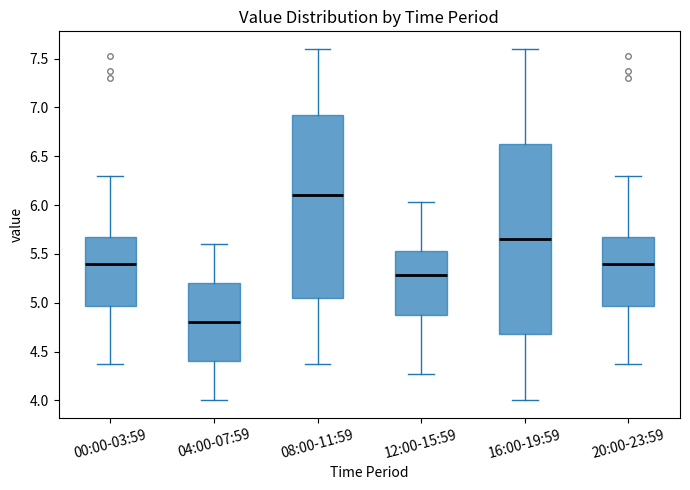

Reading left to right, read every box against the y-axis: the position of its median line, the range the box covers, and the ends of its whiskers. The values are not printed on the chart, so give them approximately, as read against the axis.

00:00-03:59: median 5.40, box 4.95 to 5.65, whiskers 4.35 to 6.30
04:00-07:59: median 4.80, box 4.40 to 5.20, whiskers 4.00 to 5.60
08:00-11:59: median 6.10, box 5.05 to 6.95, whiskers 4.35 to 7.60
12:00-15:59: median 5.30, box 4.85 to 5.55, whiskers 4.25 to 6.05
16:00-19:59: median 5.65, box 4.70 to 6.65, whiskers 4.00 to 7.60
20:00-23:59: median 5.40, box 4.95 to 5.65, whiskers 4.35 to 6.30